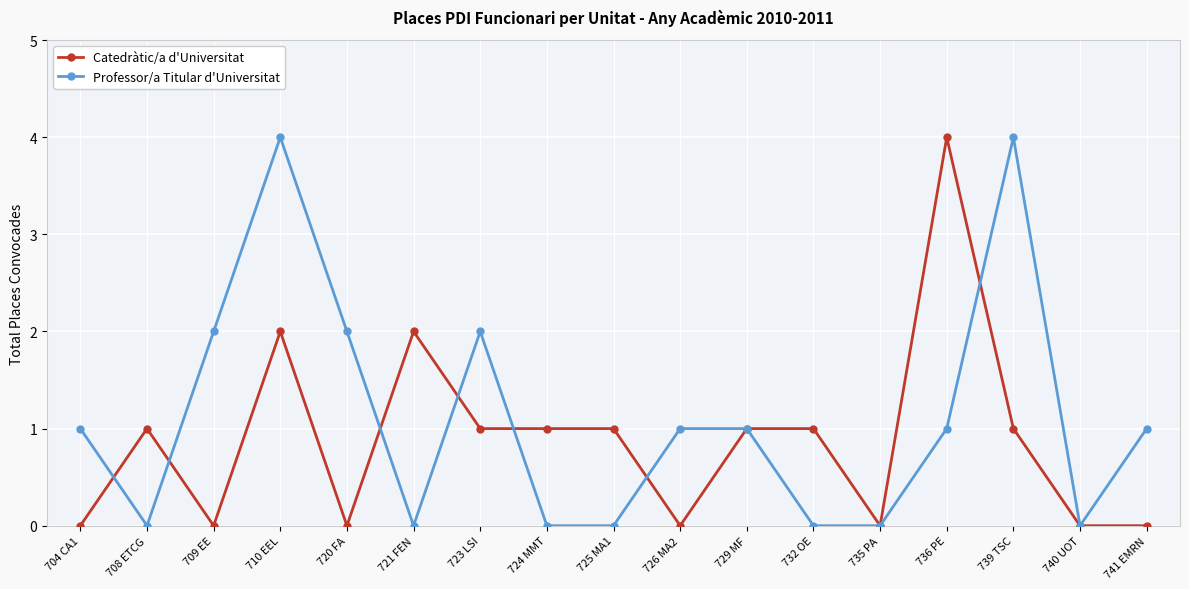

What is the difference between the second highest and minimum values in the Catedràtic/a d'Universitat series?

2